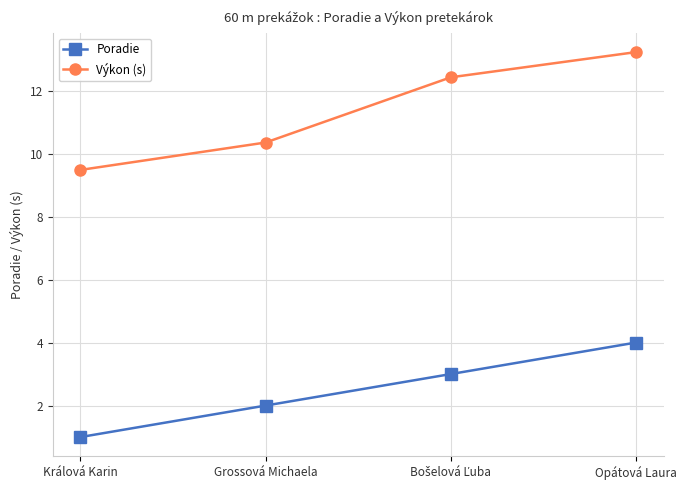

True or false: Poradie and Výkon (s) cross at least once.

False